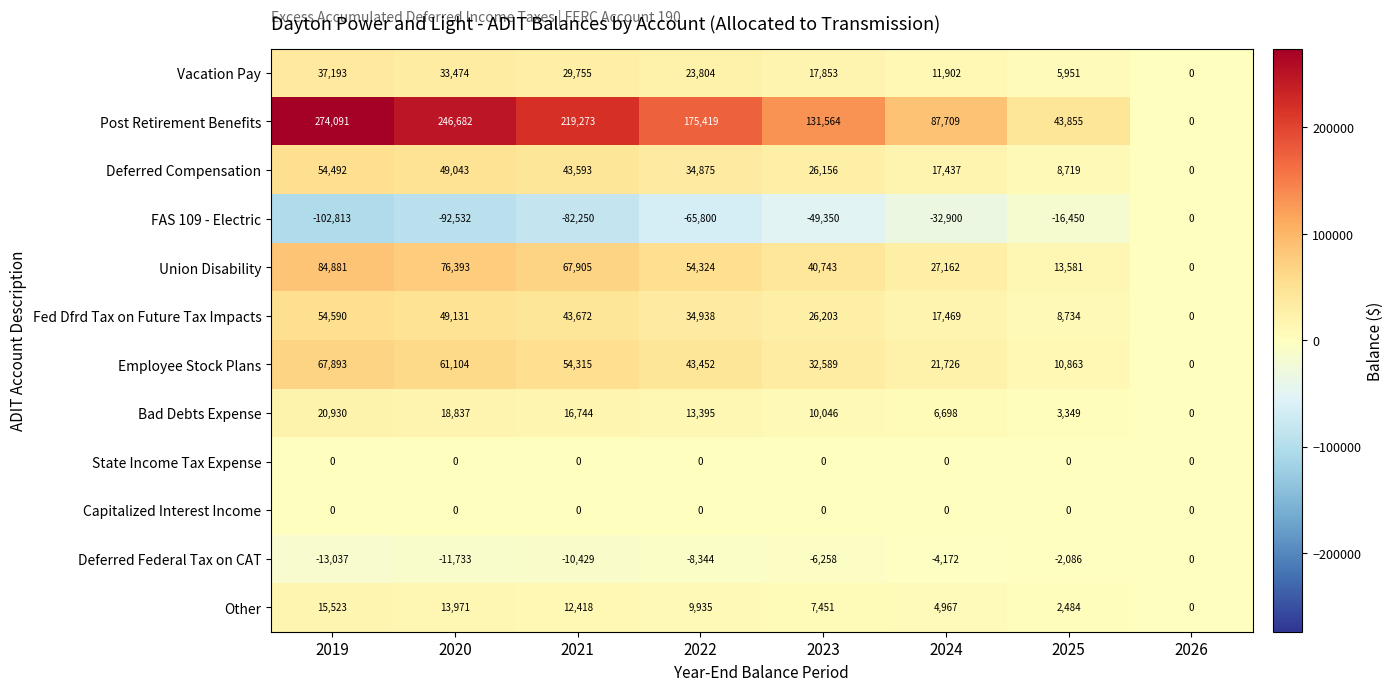

At which category does the chart reach its peak across all series?

2019